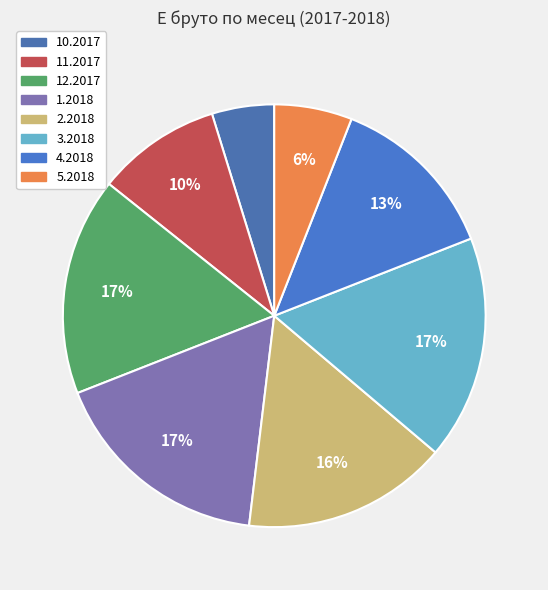

To the nearest percent, what is the combined percentage of 12.2017 and 4.2018?

30%